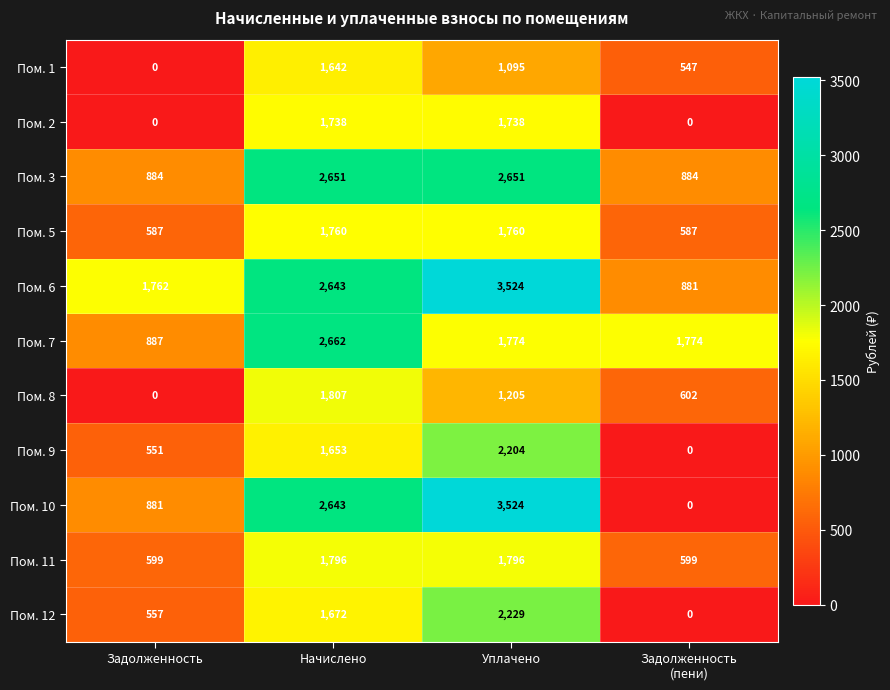

Is it true that Пом. 6 equals 2643 at Начислено?

True